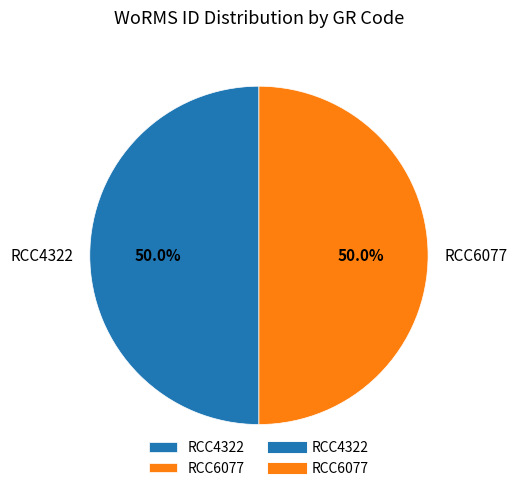

Do RCC4322 and RCC6077 together represent more than half of the pie?

Yes